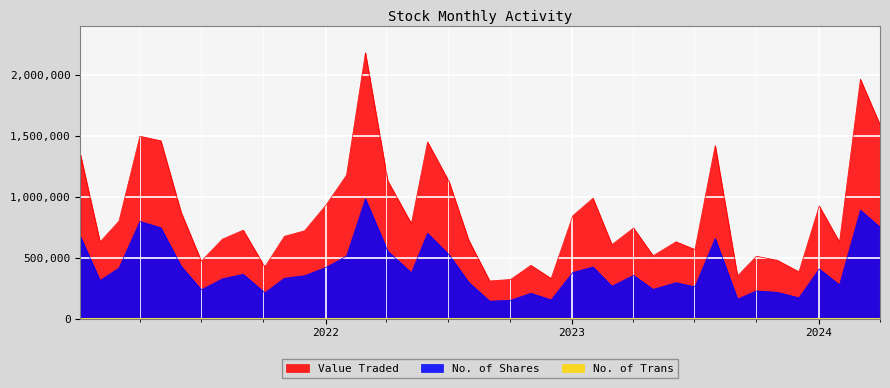

True or false: Value Traded and No. of Shares intersect in this chart.

False